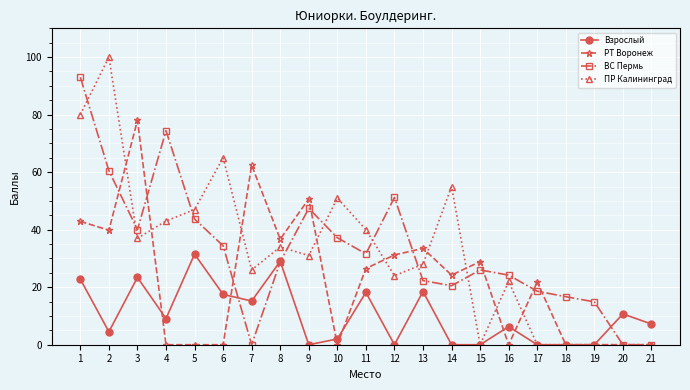

The value of Взрослый at 17 is -20.1. True or false?

False